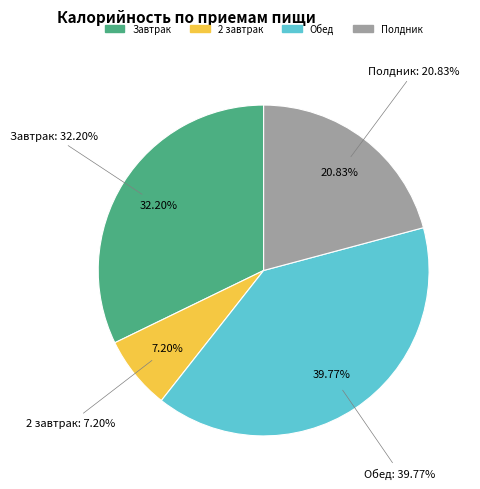

Which category has the biggest portion of the pie?

Обед